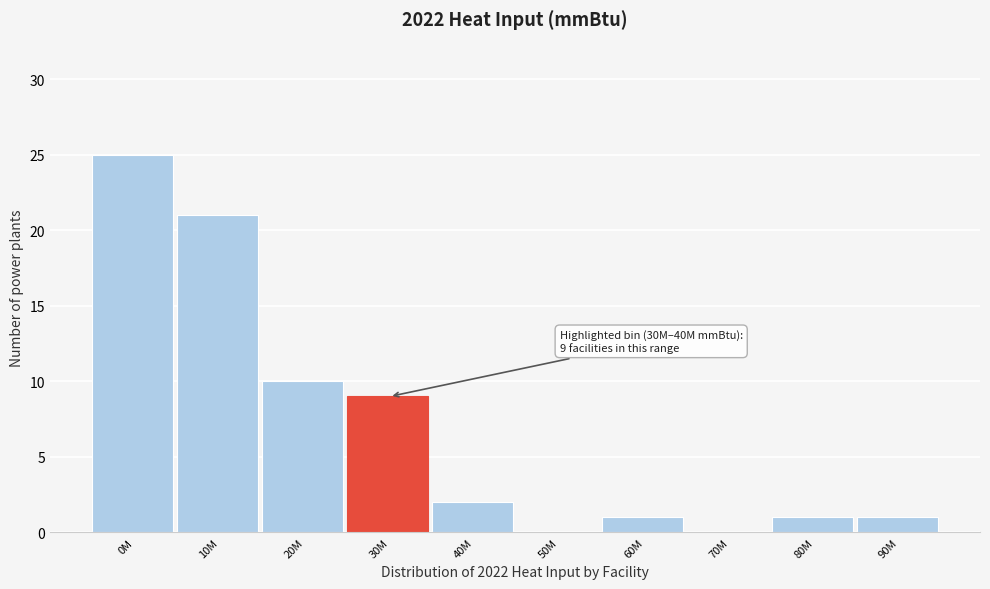

Reading left to right, list all the values displayed in this chart.

0M=25	10M=21	20M=10	30M=9	40M=2	50M=0	60M=1	70M=0	80M=1	90M=1